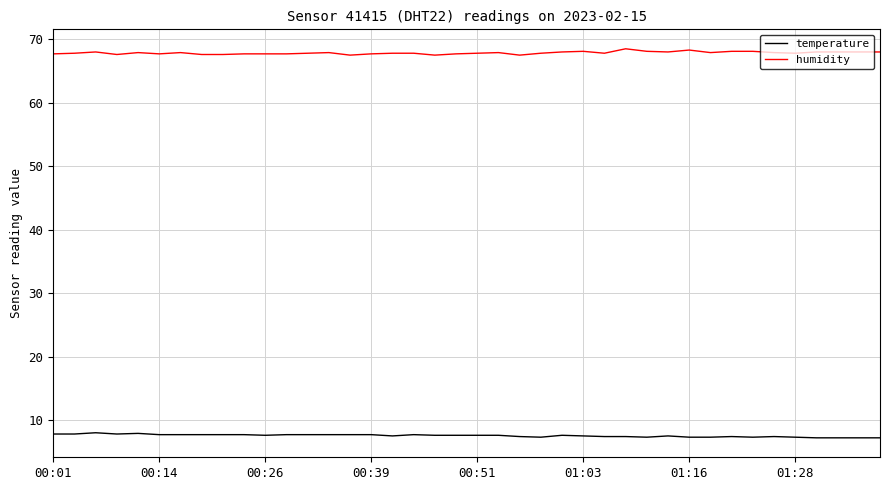

Does the chart display data point markers on the line(s)?

No